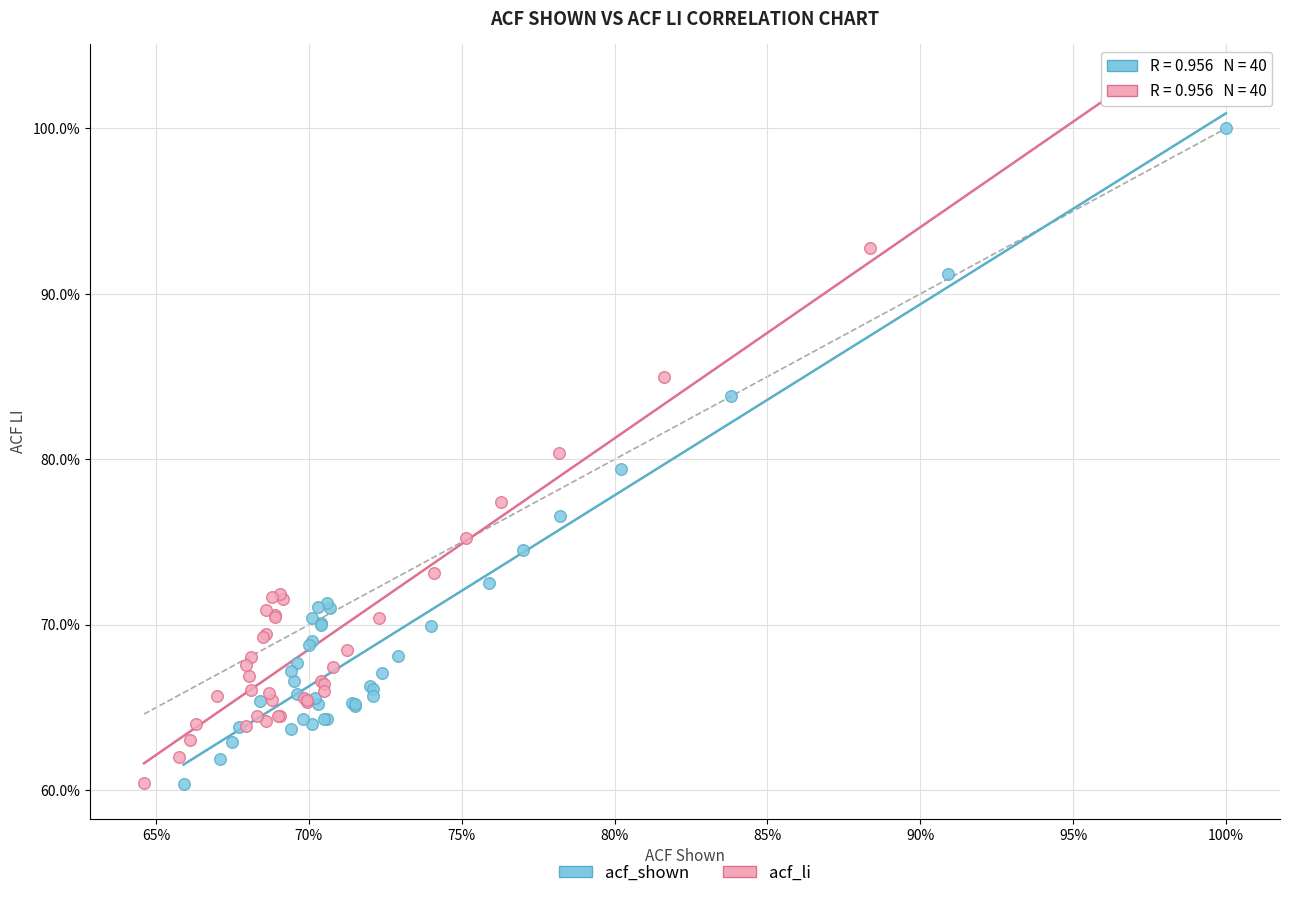

What are all the series names shown in the legend?

acf_shown, acf_li